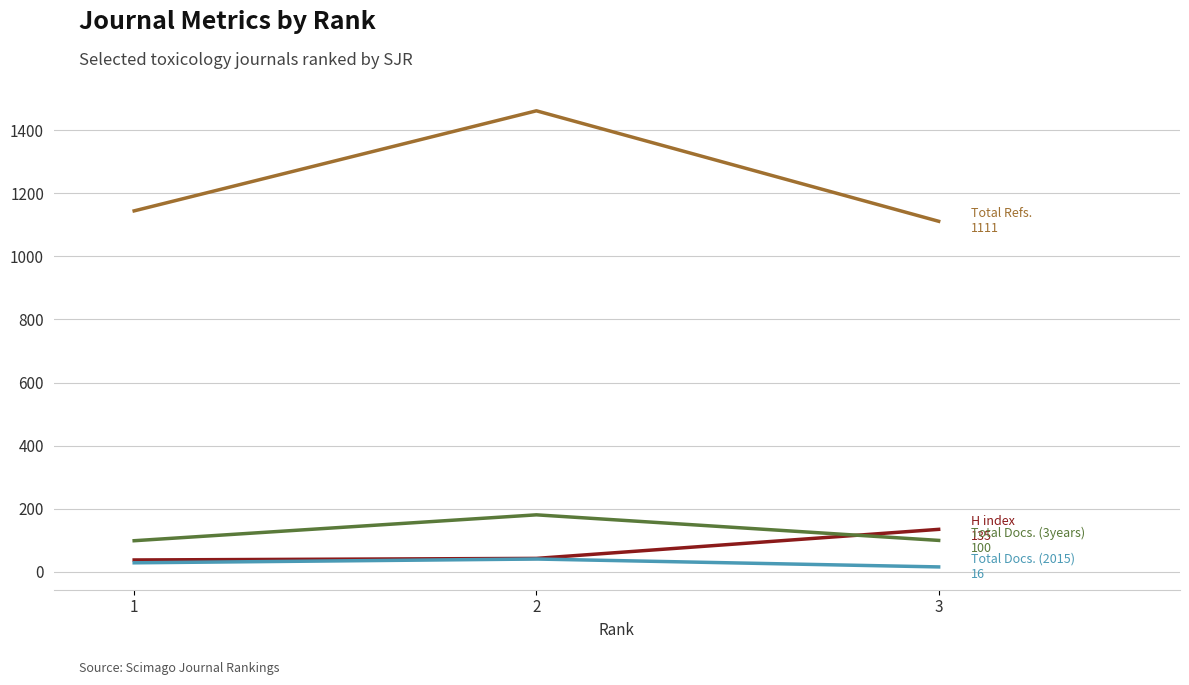

What is the greatest value displayed?

1461